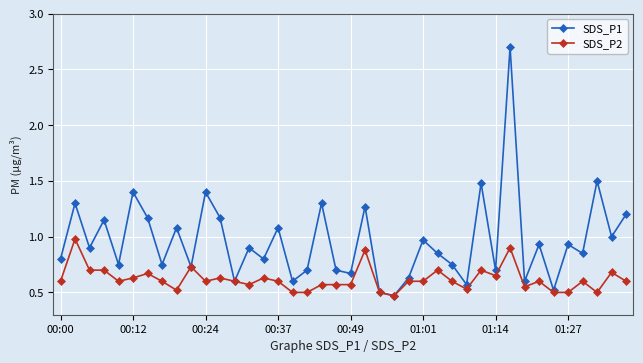

True or false: SDS_P2 has more than 0 interior local peaks.

True